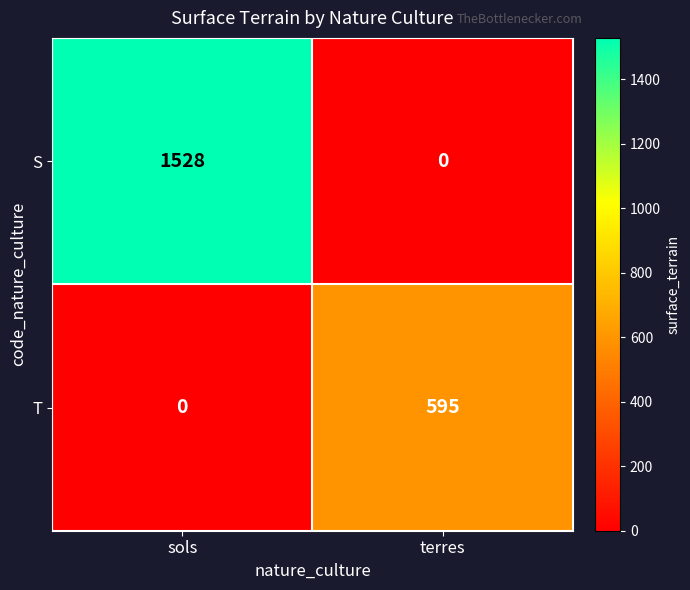

Read the S value at sols.

1528